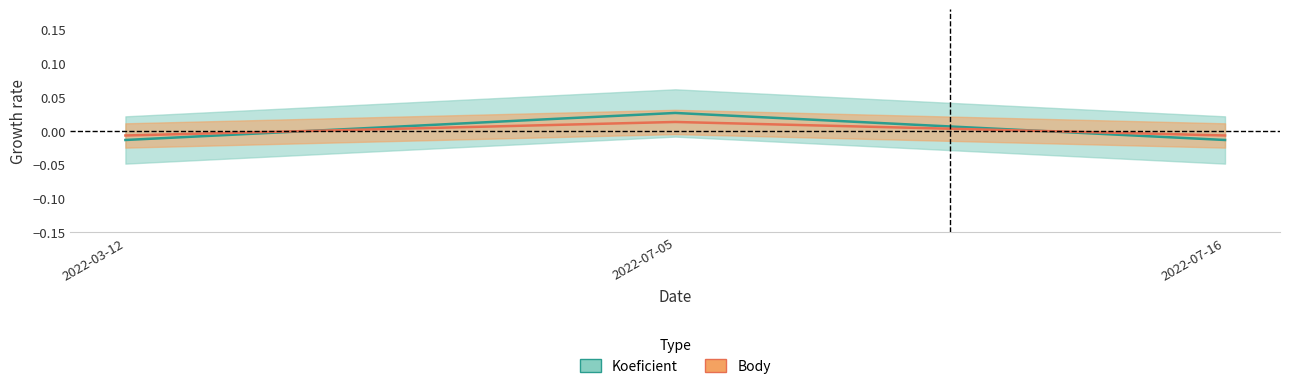

How many categories are shown in the chart?

3